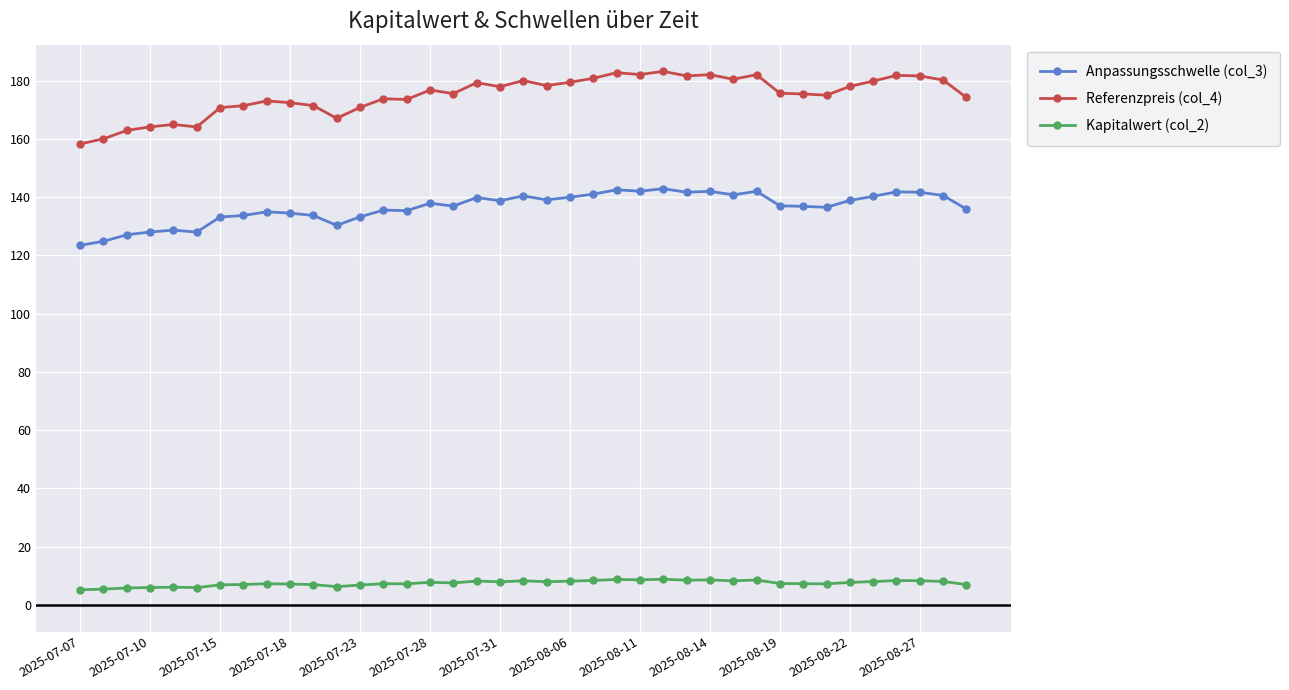

True or false: Anpassungsschwelle (col_3) has more than 1 points higher than both neighbors.

True